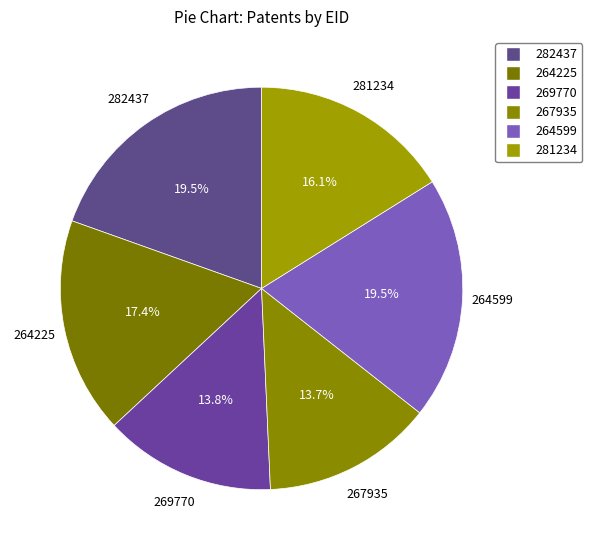

Between 267935 and 264225, which is larger?

264225